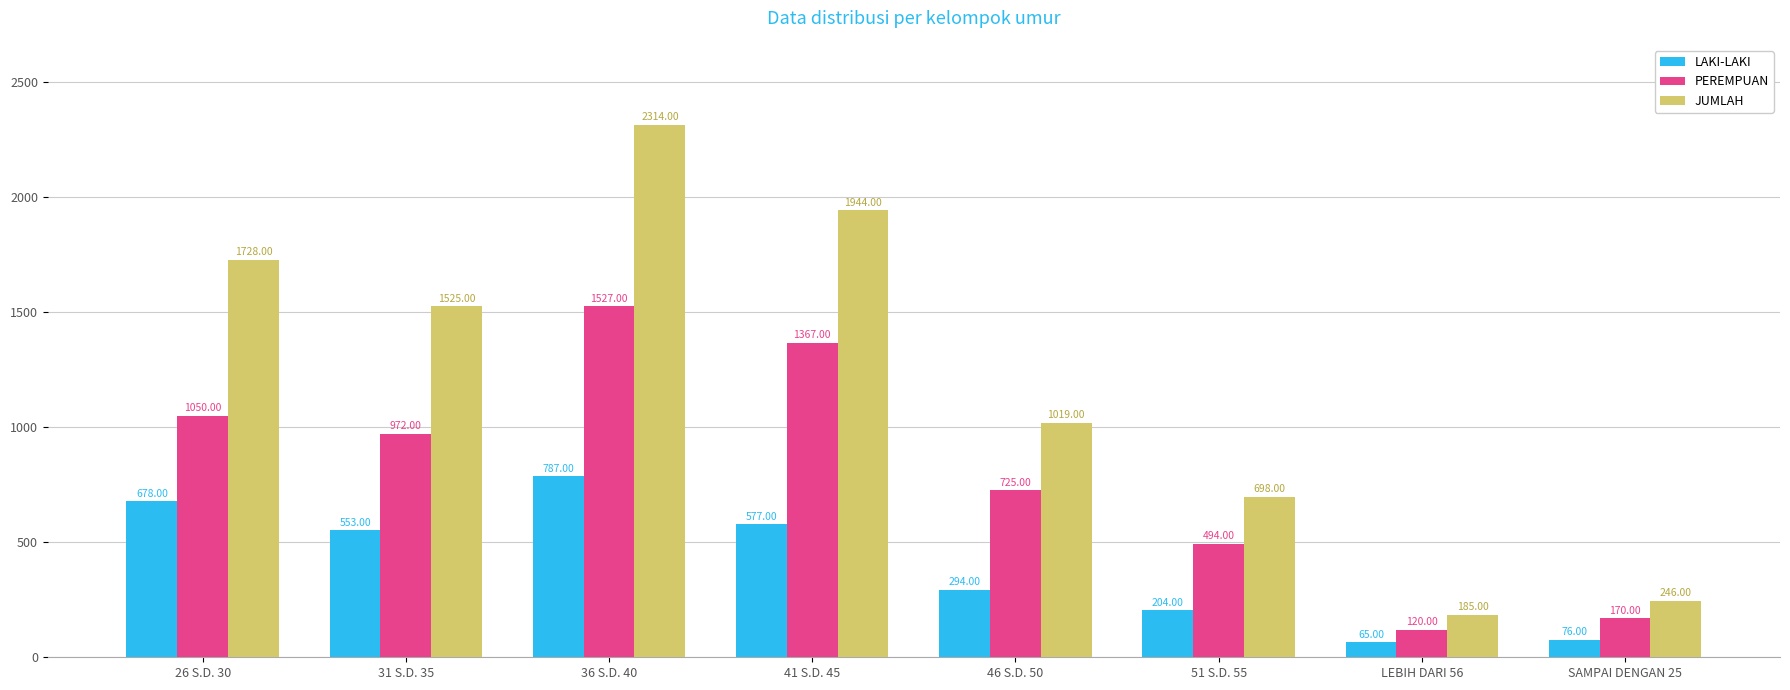

What is the sum of the LAKI-LAKI values at 46 S.D. 50 and SAMPAI DENGAN 25?

370